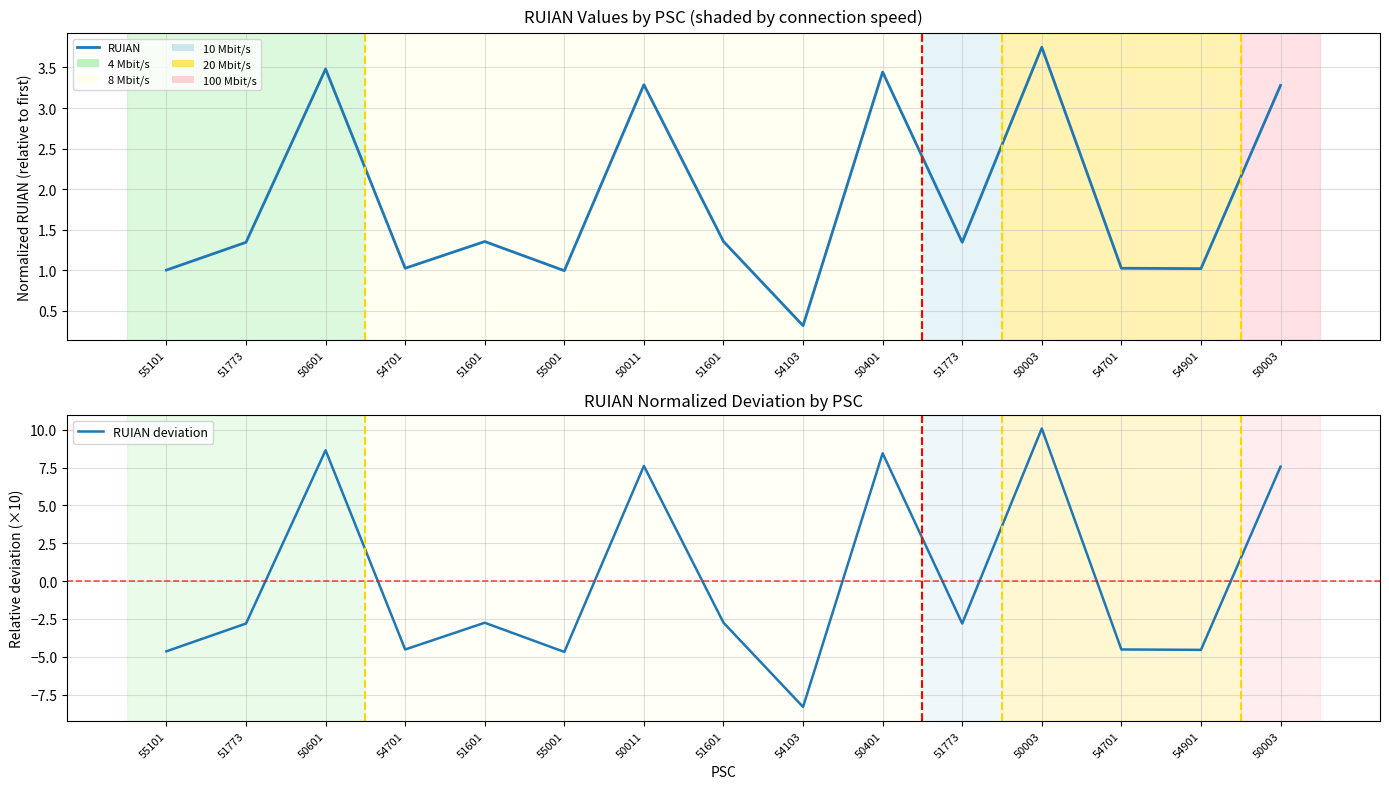

At which label does RUIAN deviation first exceed -2?

50601